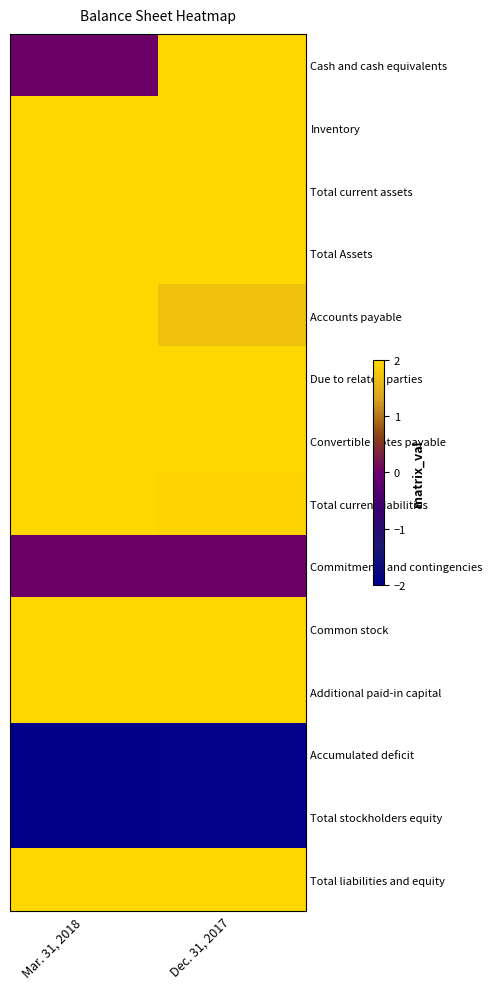

At Dec. 31, 2017, list the series in order from smallest to largest.

Accumulated deficit, Total stockholders equity, Commitments and contingencies, Accounts payable, Total current liabilities, Due to related parties, Cash and cash equivalents, Inventory, Total current assets, Total Assets, Convertible notes payable, Common stock, Additional paid-in capital, Total liabilities and equity